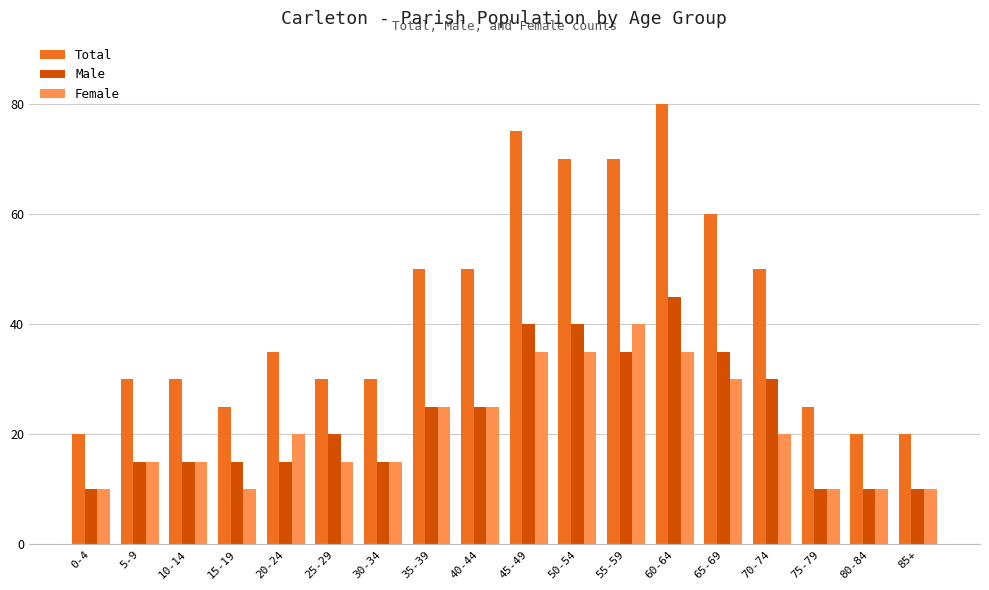

Does the chart contain any negative values?

No